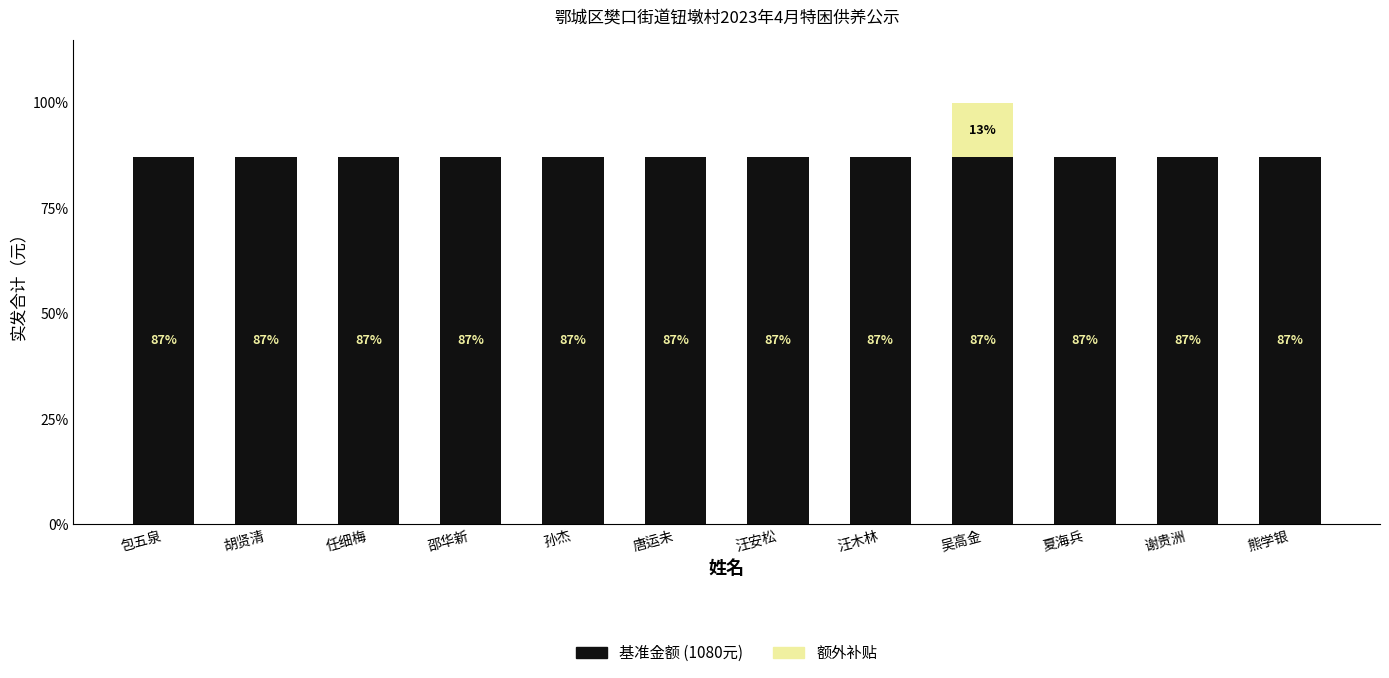

At which category is the sum across all series the highest?

吴高金